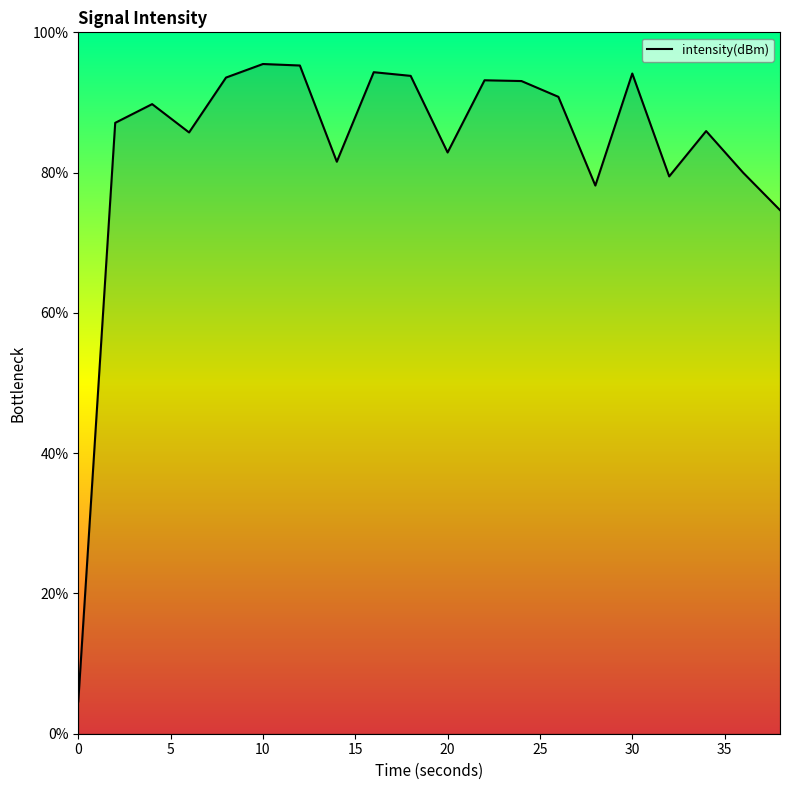

What is the greatest value displayed?

95.5